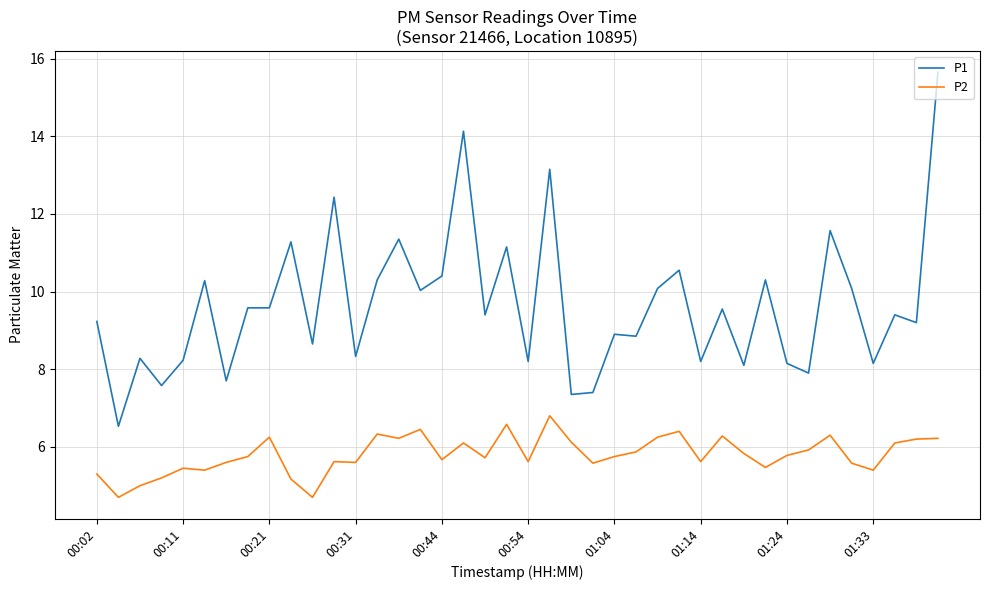

What is the difference between the maximum and minimum values in the P1 series?

9.1